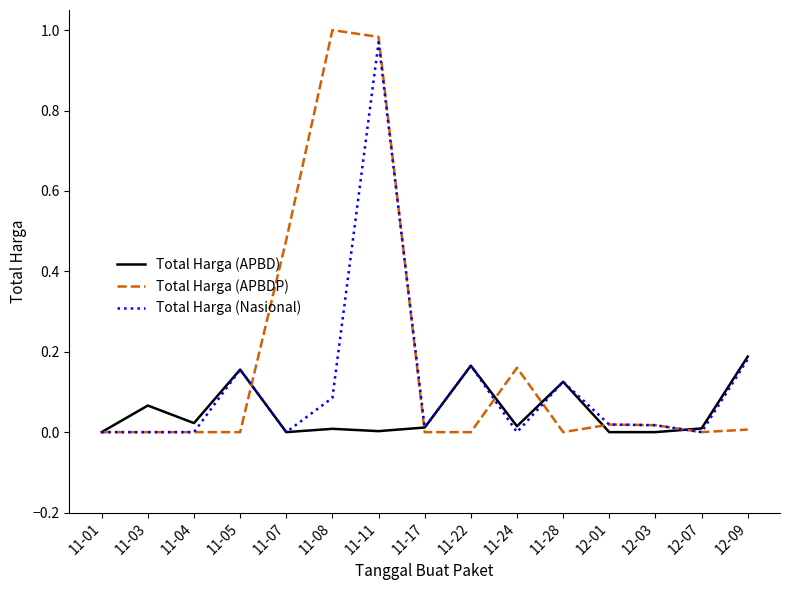

What position from the right is 11-22?

7